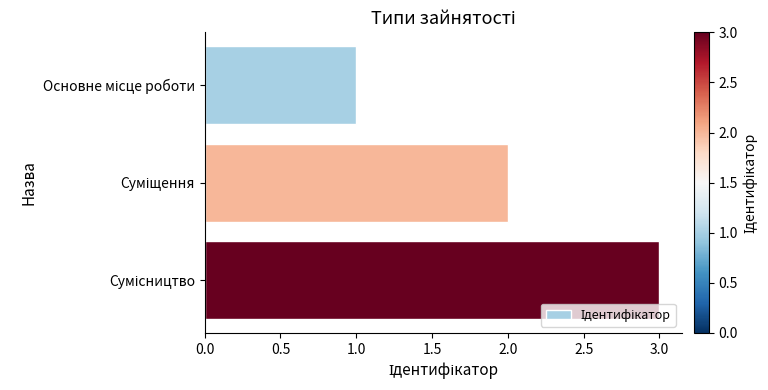

Count the number of categories in the chart.

3